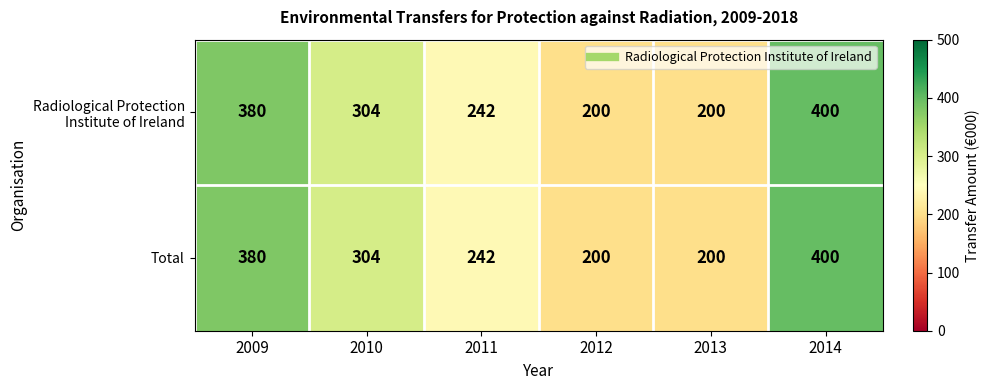

What is the difference between the maximum and minimum values in the Total series?

200